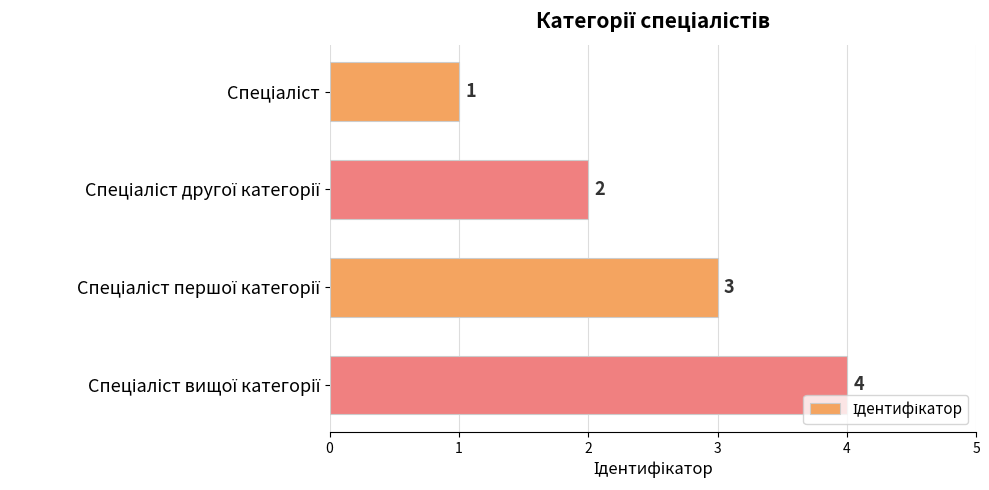

How many values are between 2 and 4?

3